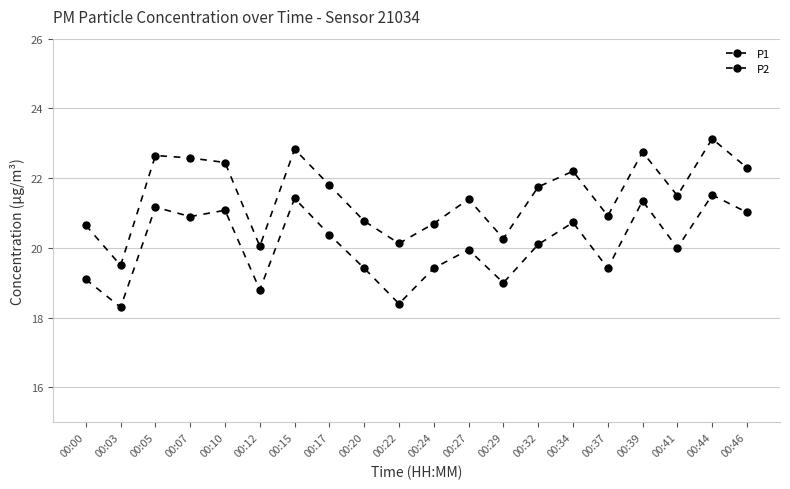

What is the difference between the highest and lowest values at 00:39?

1.4